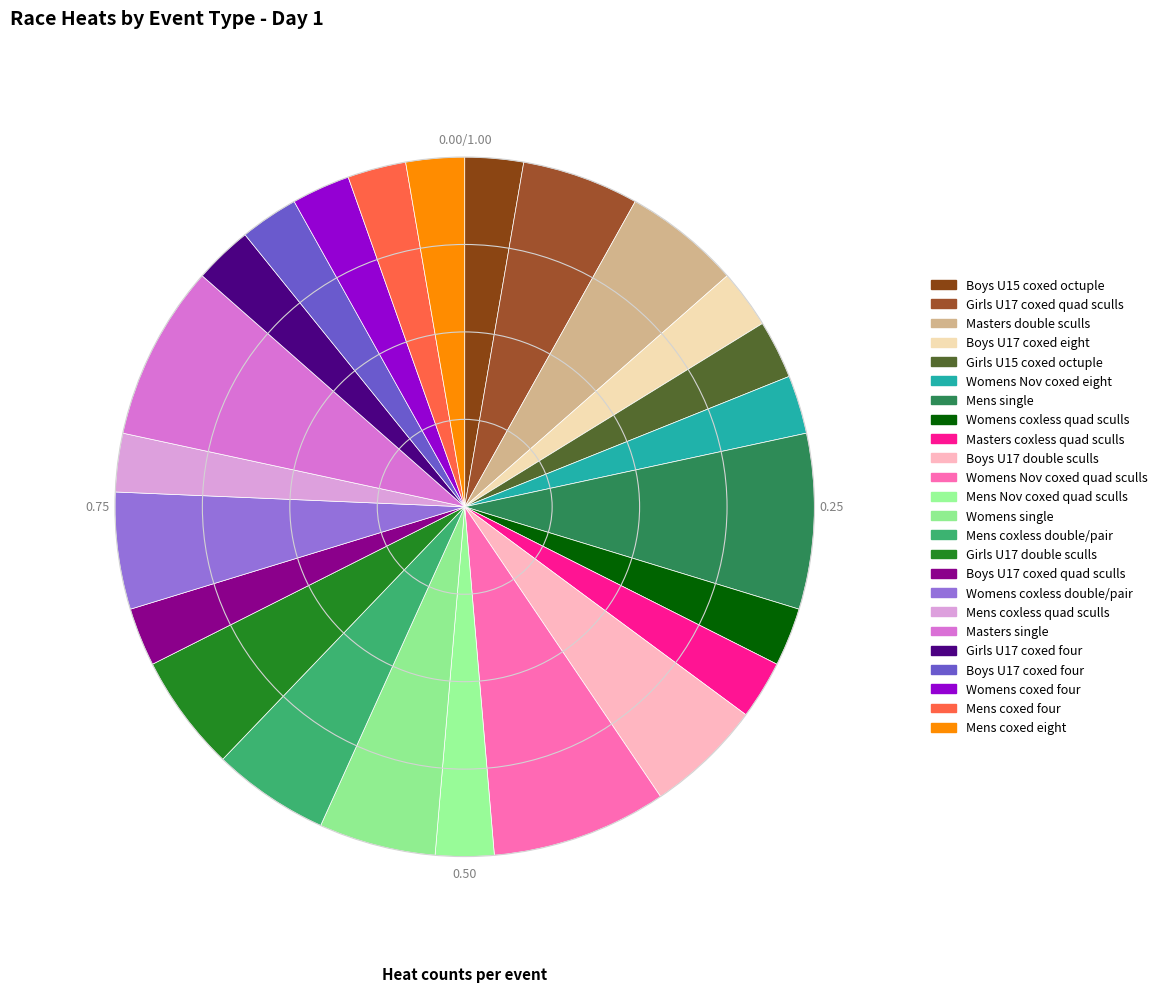

Which has a higher value, Mens coxless quad sculls or Mens Nov coxed quad sculls?

Mens coxless quad sculls